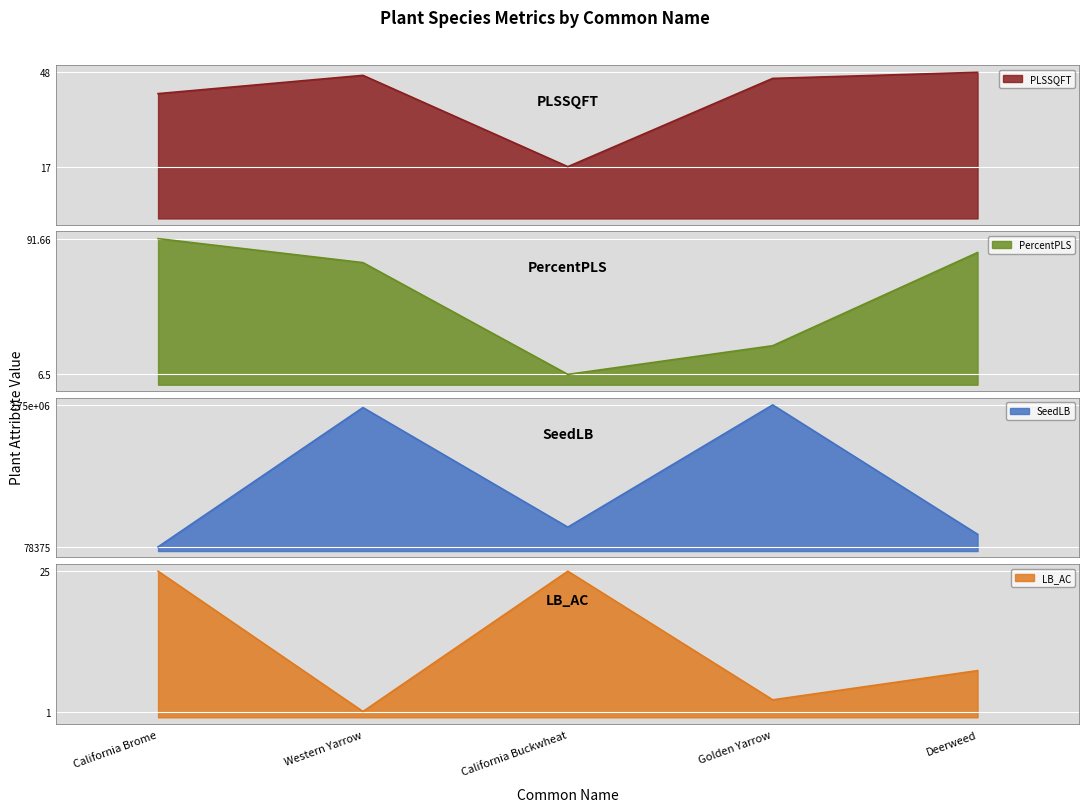

How many lines are shown in the chart?

4